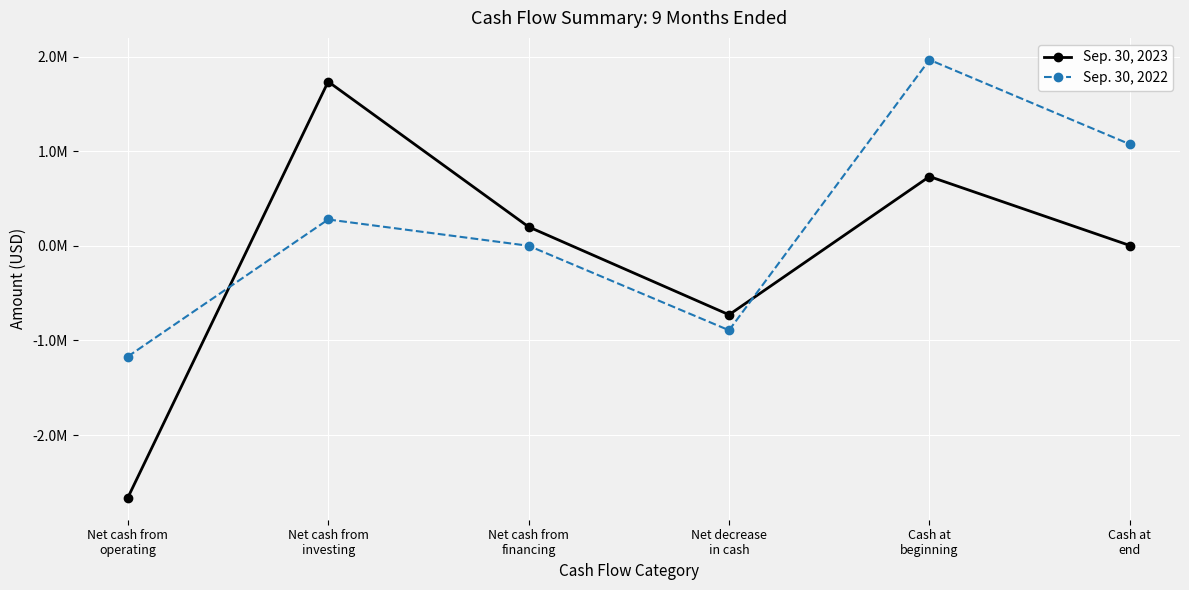

How many intersections are there between Sep. 30, 2022 and Sep. 30, 2023?

2